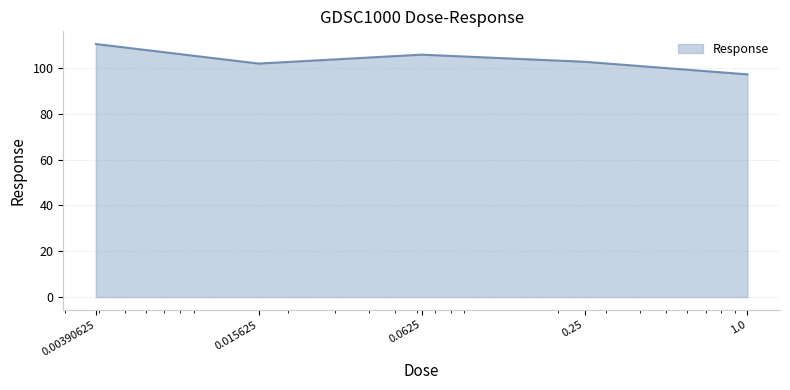

True or false: there are more than 0 points higher than both neighbors.

True